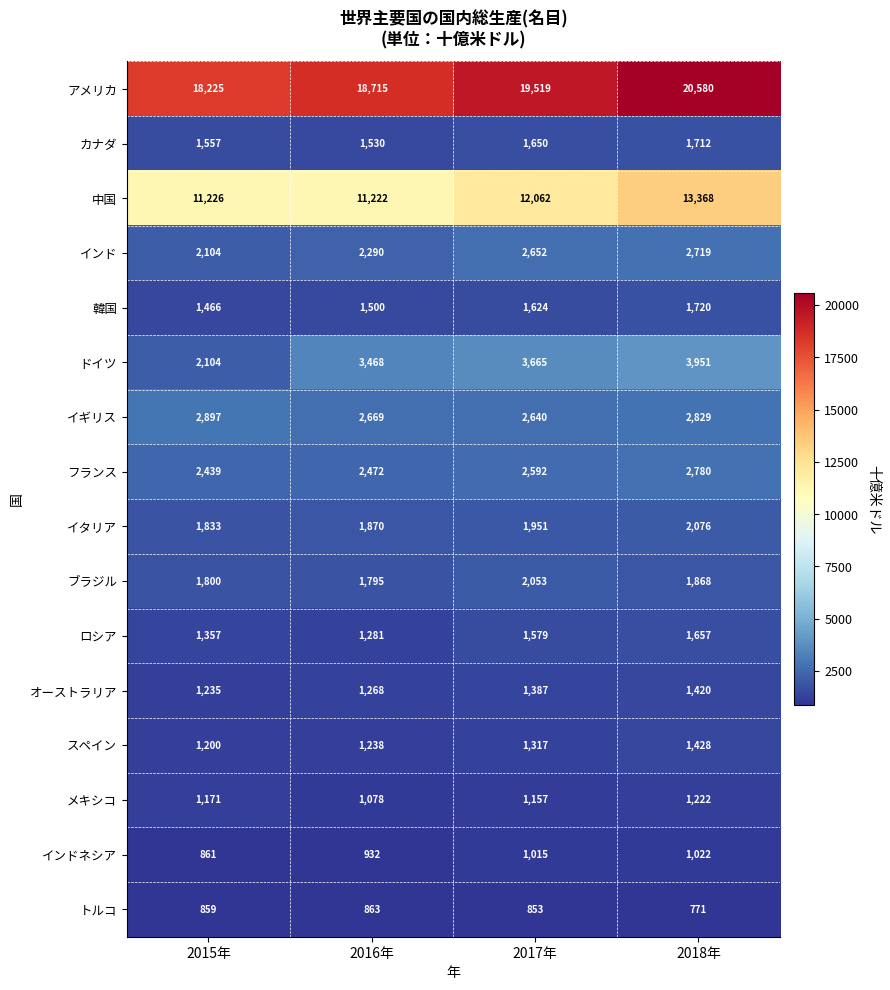

Which series has the widest spread of values?

アメリカ